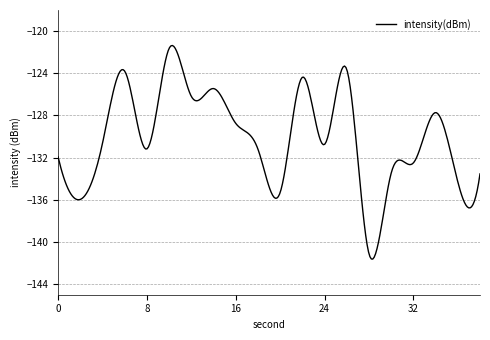

How many lines are shown in the chart?

1